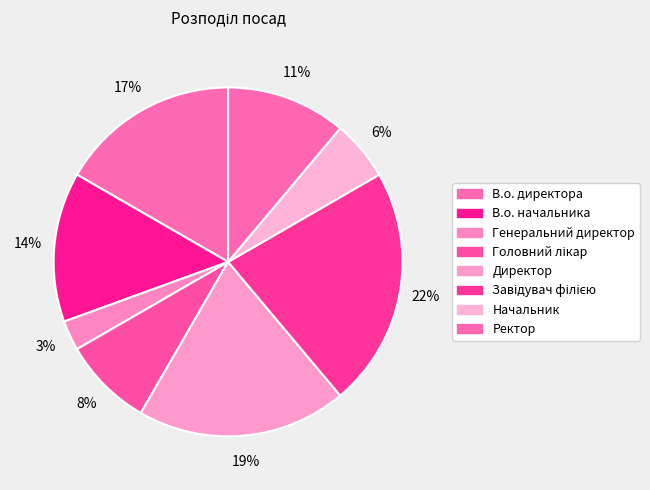

How many segments does this pie chart have?

8